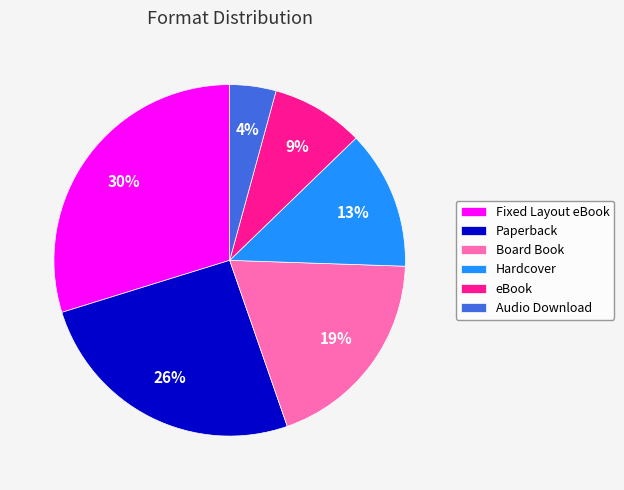

To the nearest percent, what percentage of the pie is Fixed Layout eBook?

30%